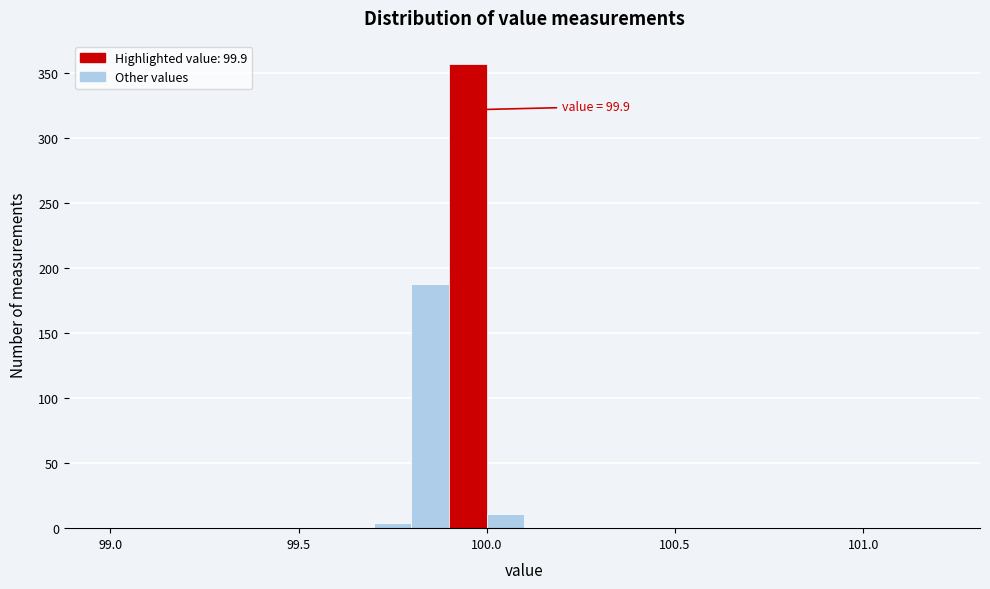

Around what value on the x-axis is the tallest bar? Give the approximate position of its centre, as read against the axis.

99.95